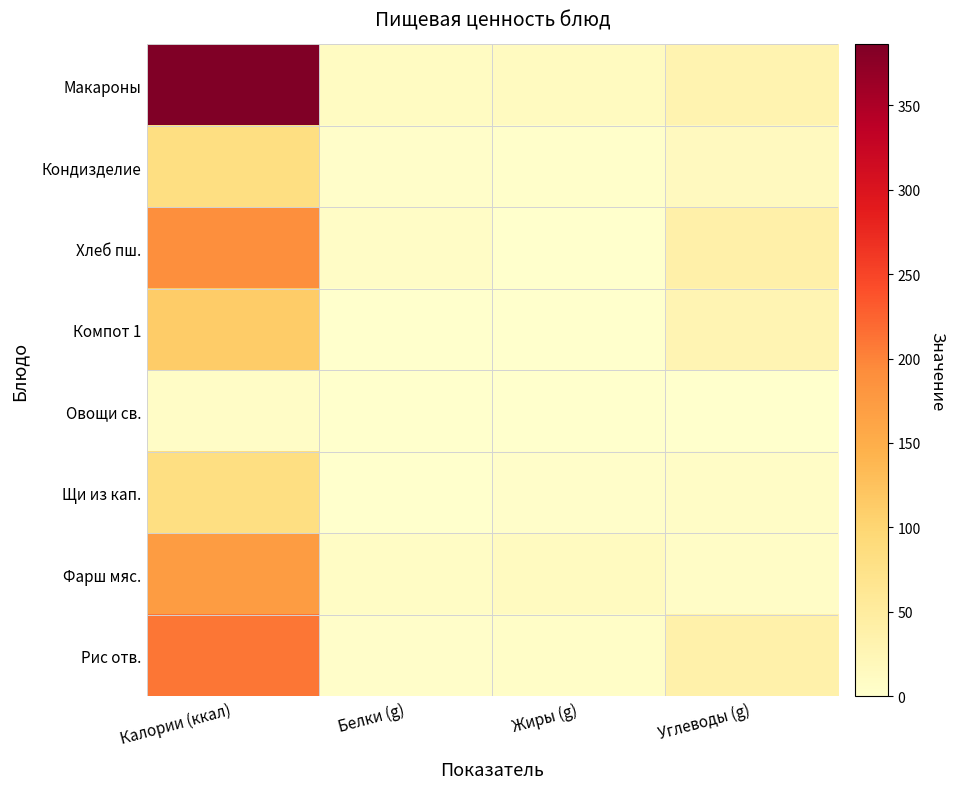

Reading left to right, list all the values displayed in this chart.

Макароны: Калории (ккал)=386.0	Белки (g)=12.0	Жиры (g)=13.2	Углеводы (g)=30.7
Кондизделие: Калории (ккал)=82.9	Белки (g)=4.2	Жиры (g)=2.3	Углеводы (g)=13.9
Хлеб пш.: Калории (ккал)=188.8	Белки (g)=6.1	Жиры (g)=0.8	Углеводы (g)=38.3
Компот 1: Калории (ккал)=112.0	Белки (g)=0.1	Жиры (g)=0.1	Углеводы (g)=27.5
Овощи св.: Калории (ккал)=7.2	Белки (g)=0.4	Жиры (g)=0.1	Углеводы (g)=1.1
Щи из кап.: Калории (ккал)=81.8	Белки (g)=1.4	Жиры (g)=4.0	Углеводы (g)=6.3
Фарш мяс.: Калории (ккал)=172.0	Белки (g)=8.2	Жиры (g)=12.1	Углеводы (g)=7.2
Рис отв.: Калории (ккал)=209.7	Белки (g)=3.6	Жиры (g)=5.4	Углеводы (g)=36.7